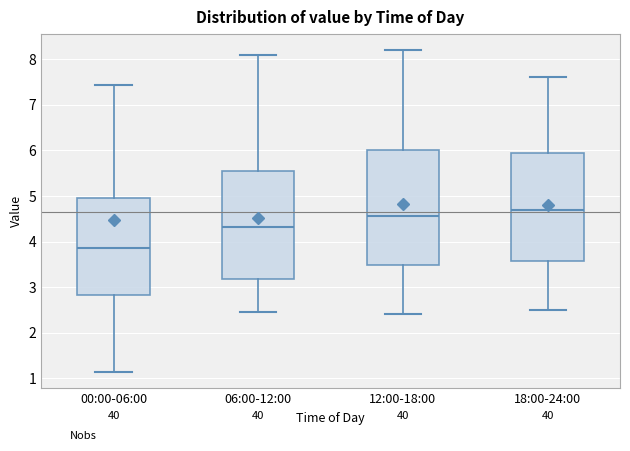

Reading left to right, read every box against the y-axis: the position of its median line, the range the box covers, and the ends of its whiskers. The values are not printed on the chart, so give them approximately, as read against the axis.

00:00-06:00: median 3.9, box 2.8 to 4.9, whiskers 1.1 to 7.4
06:00-12:00: median 4.3, box 3.2 to 5.6, whiskers 2.5 to 8.1
12:00-18:00: median 4.6, box 3.5 to 6.0, whiskers 2.4 to 8.2
18:00-24:00: median 4.7, box 3.6 to 6.0, whiskers 2.5 to 7.6